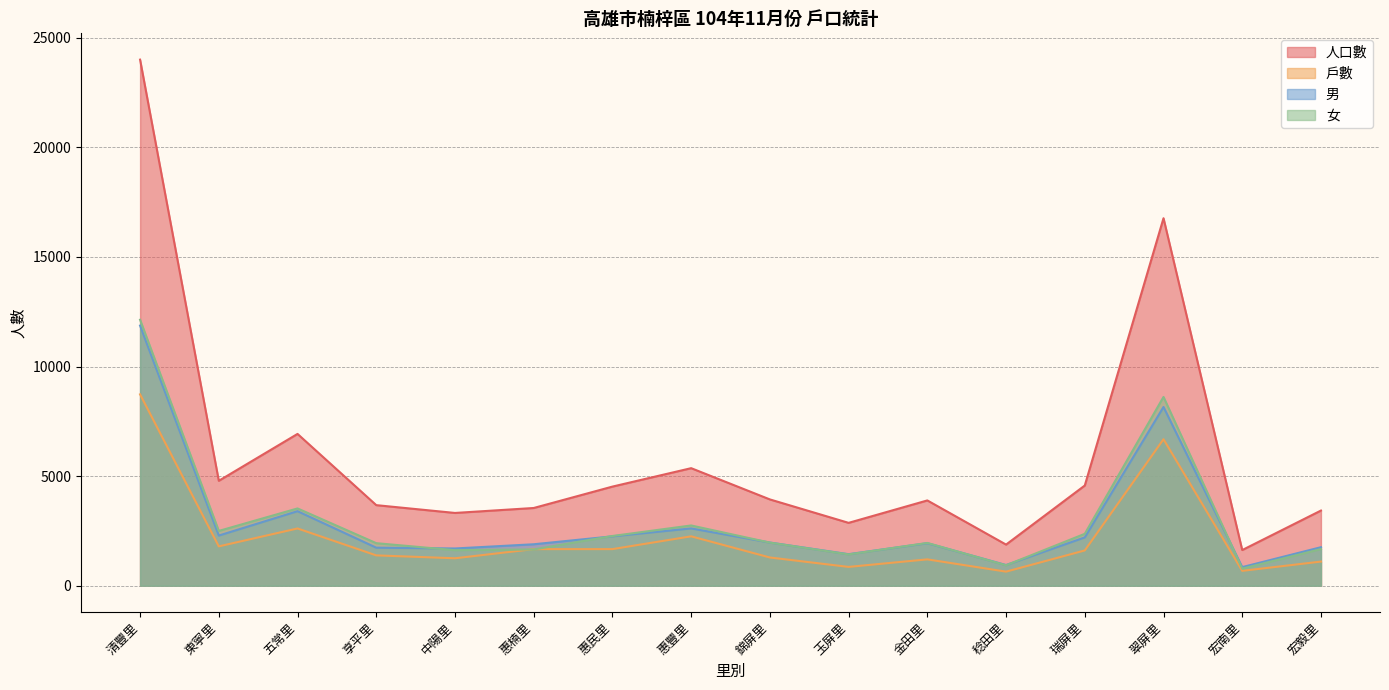

How many values in the 男 series are below 1970?

8